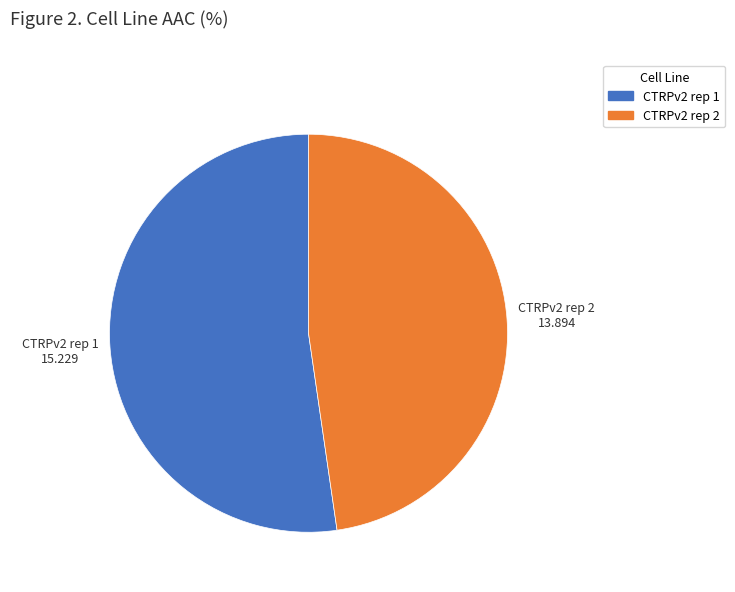

True or false: CTRPv2 rep 1 accounts for 59% of the total.

False